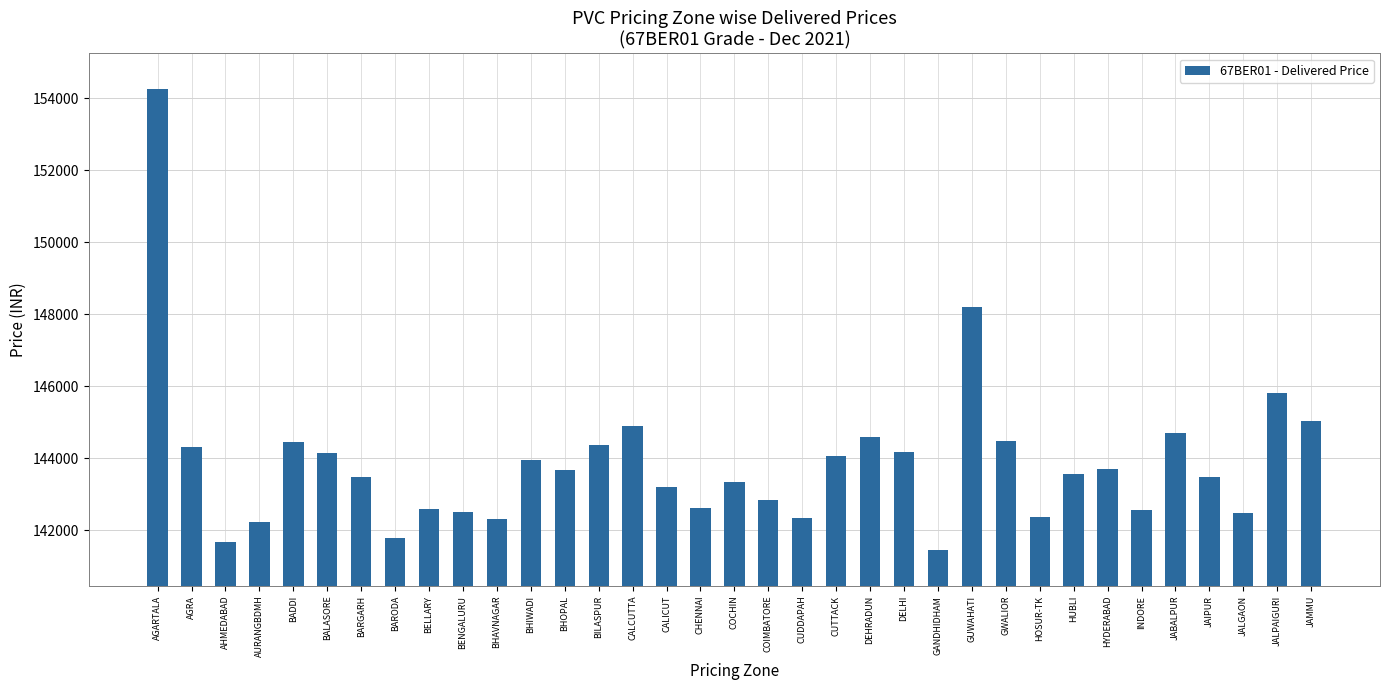

Is it true that the value at COCHIN is 36297?

False